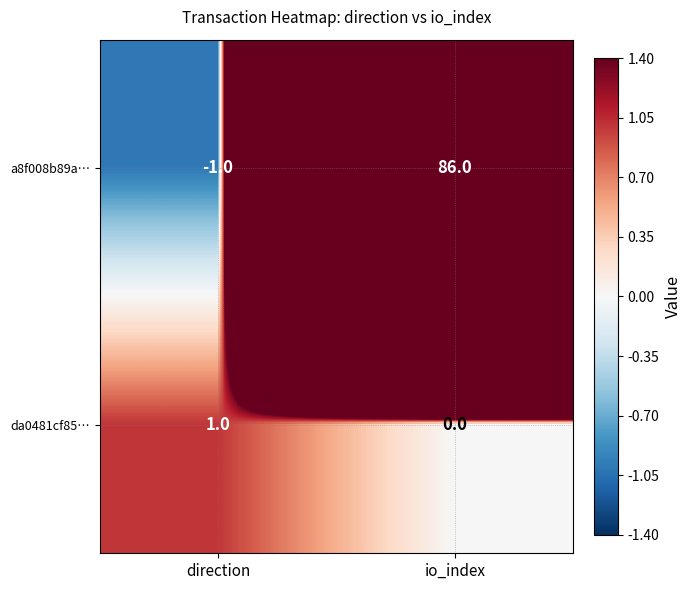

Which series changed the most between direction and io_index?

a8f008b89a…